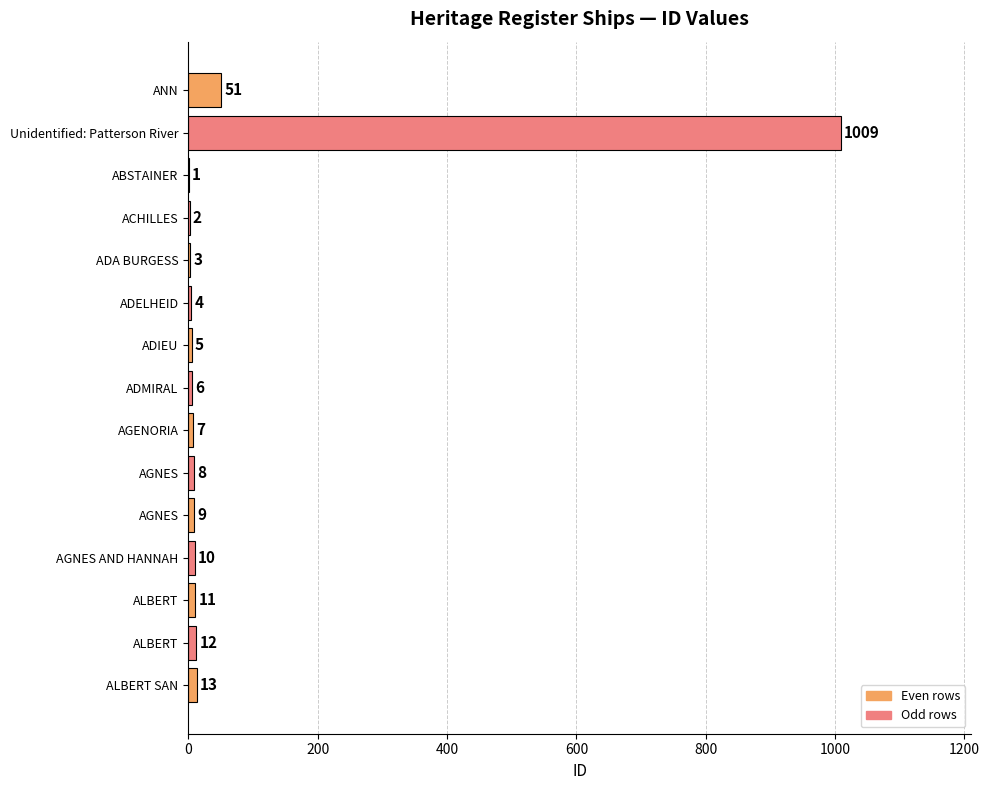

How many series are shown in this chart?

1